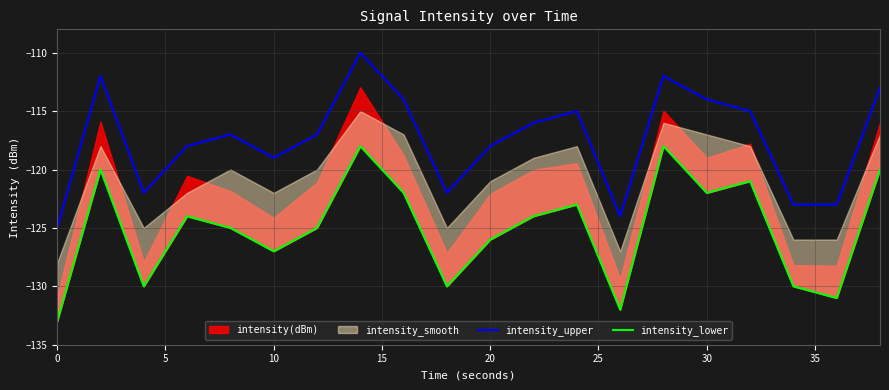

What is the sum of all intensity_upper values?

-2349